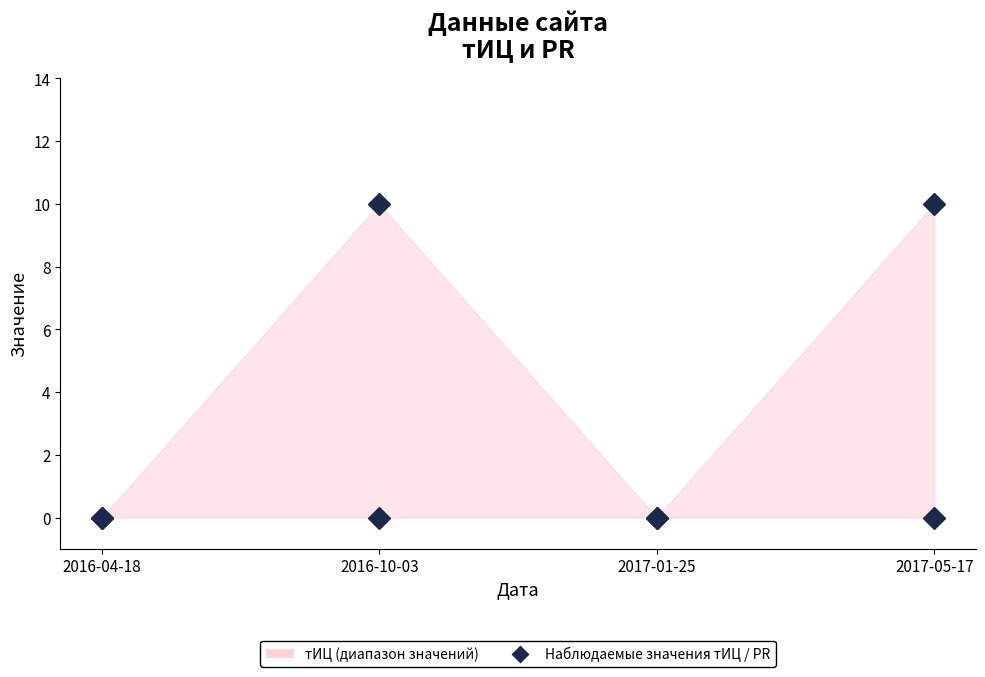

Reading left to right, transcribe all the data shown in this chart.

тИЦ: 0	10	0	10
PR: 0	0	0	0